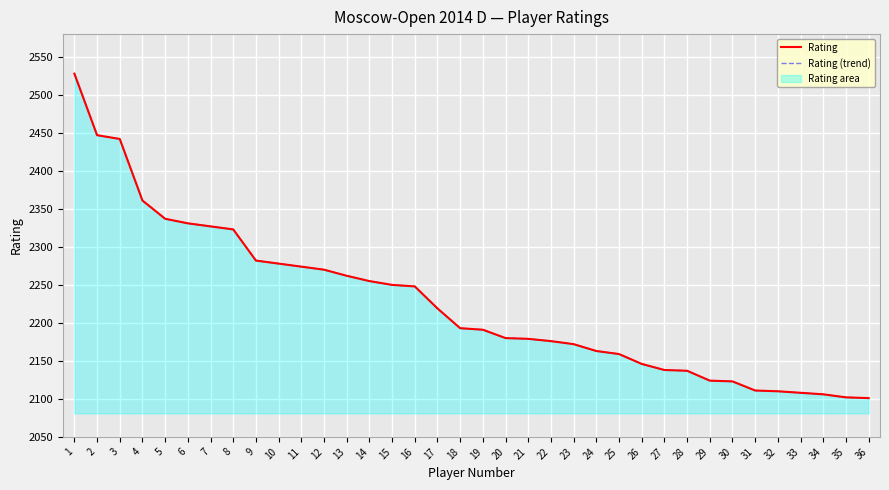

Between 6 and 27, which series saw the biggest shift?

Rating